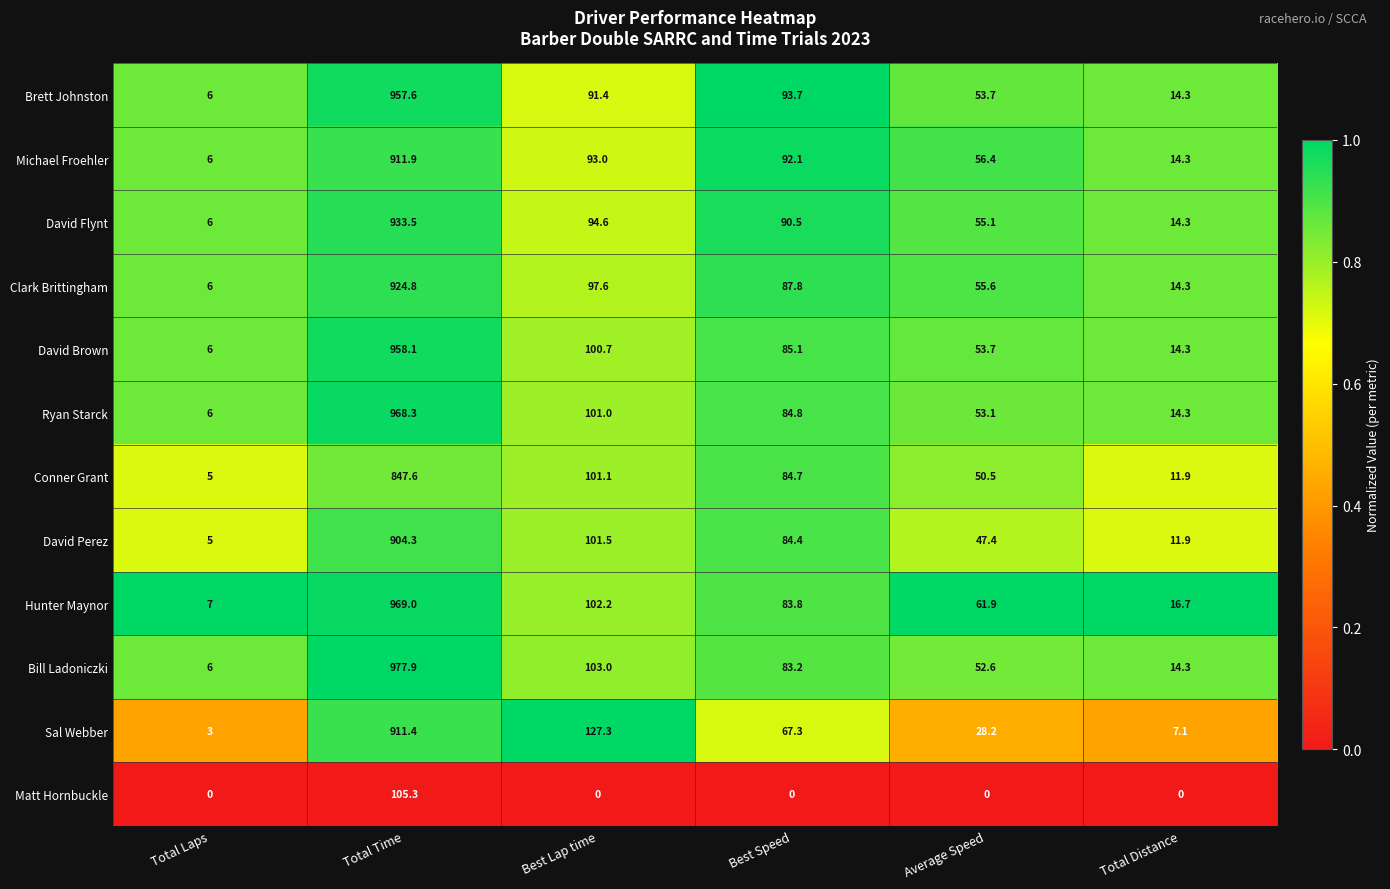

What is the difference between the Matt Hornbuckle values at Total Distance and Total Time?

105.3